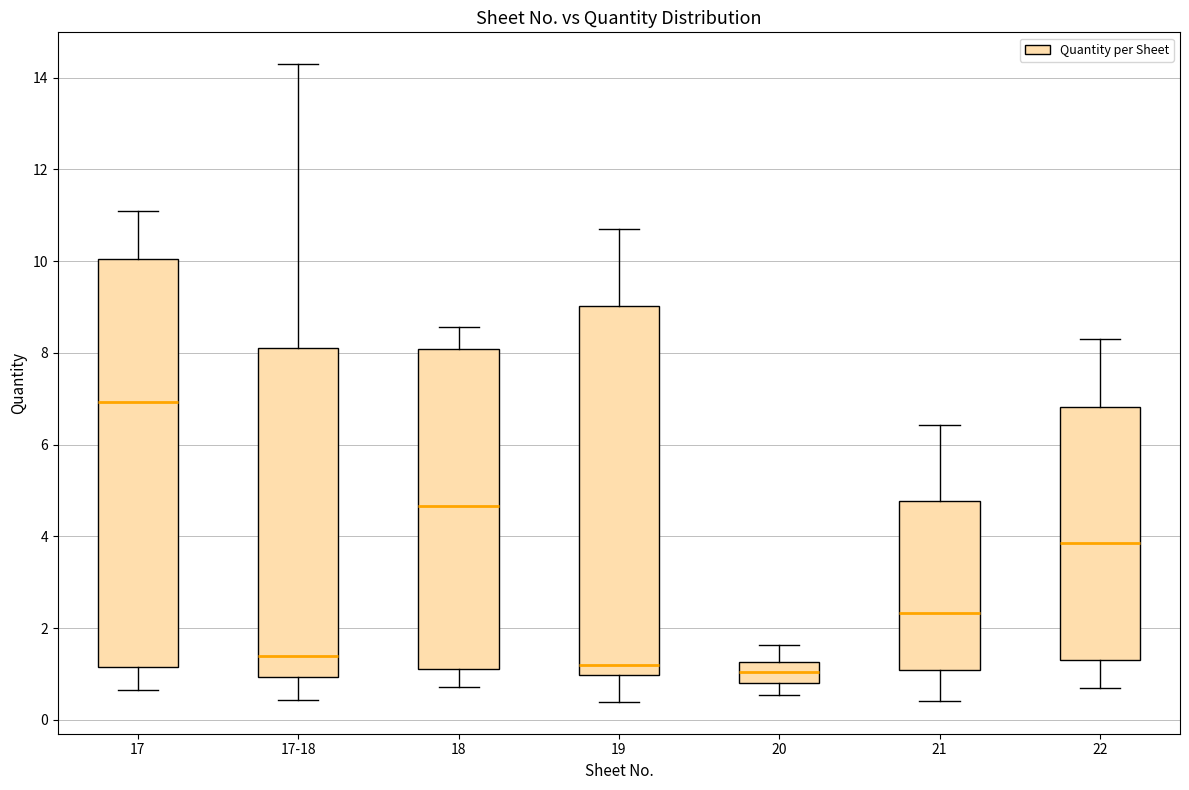

Reading left to right, read every box against the y-axis: the position of its median line, the range the box covers, and the ends of its whiskers. The values are not printed on the chart, so give them approximately, as read against the axis.

17: median 7.0, box 1.2 to 10.0, whiskers 0.6 to 11.0
17-18: median 1.4, box 1.0 to 8.2, whiskers 0.4 to 14.2
18: median 4.6, box 1.0 to 8.0, whiskers 0.8 to 8.6
19: median 1.2, box 1.0 to 9.0, whiskers 0.4 to 10.6
20: median 1.0, box 0.8 to 1.2, whiskers 0.6 to 1.6
21: median 2.4, box 1.0 to 4.8, whiskers 0.4 to 6.4
22: median 3.8, box 1.4 to 6.8, whiskers 0.6 to 8.2